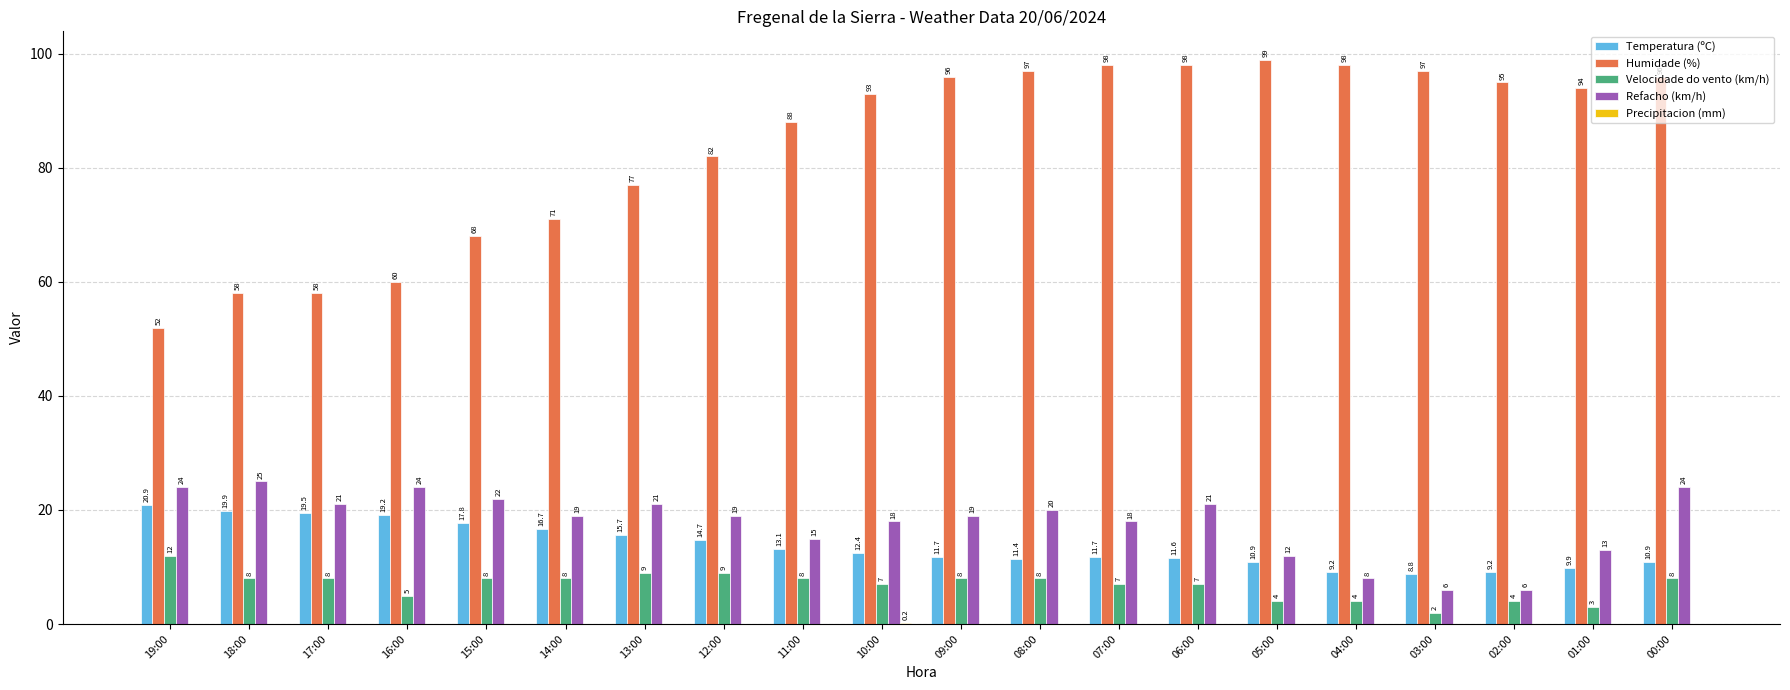

Count the number of data series in this chart.

5